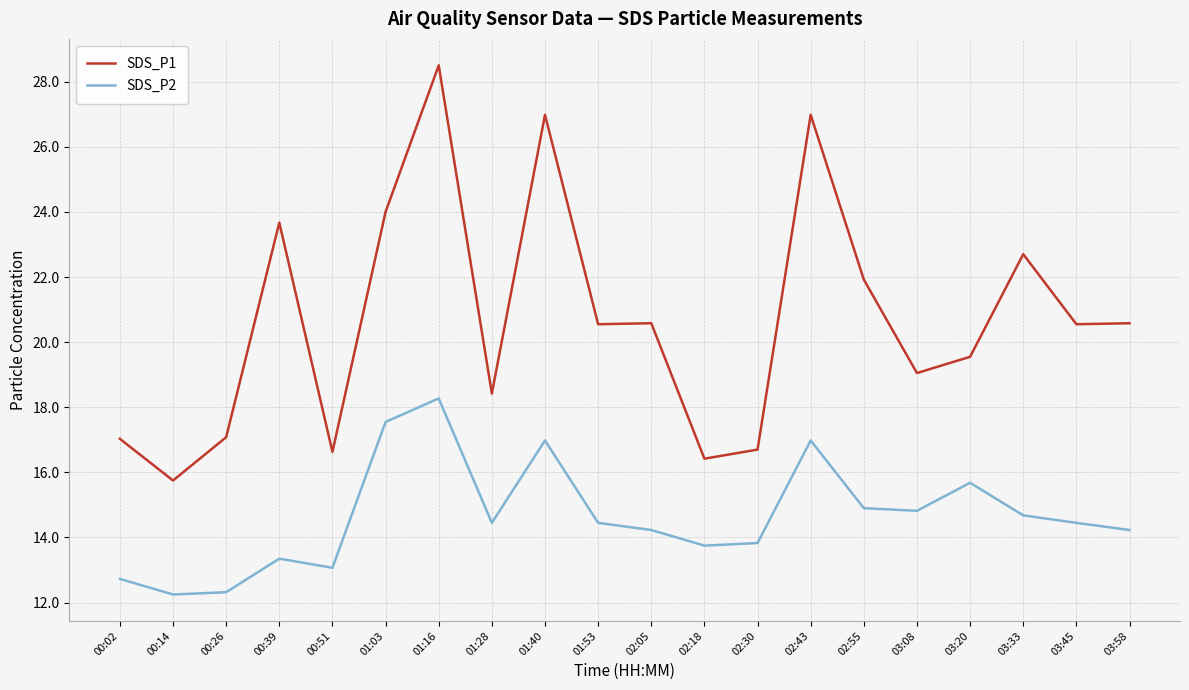

True or false: SDS_P1 and SDS_P2 intersect in this chart.

False